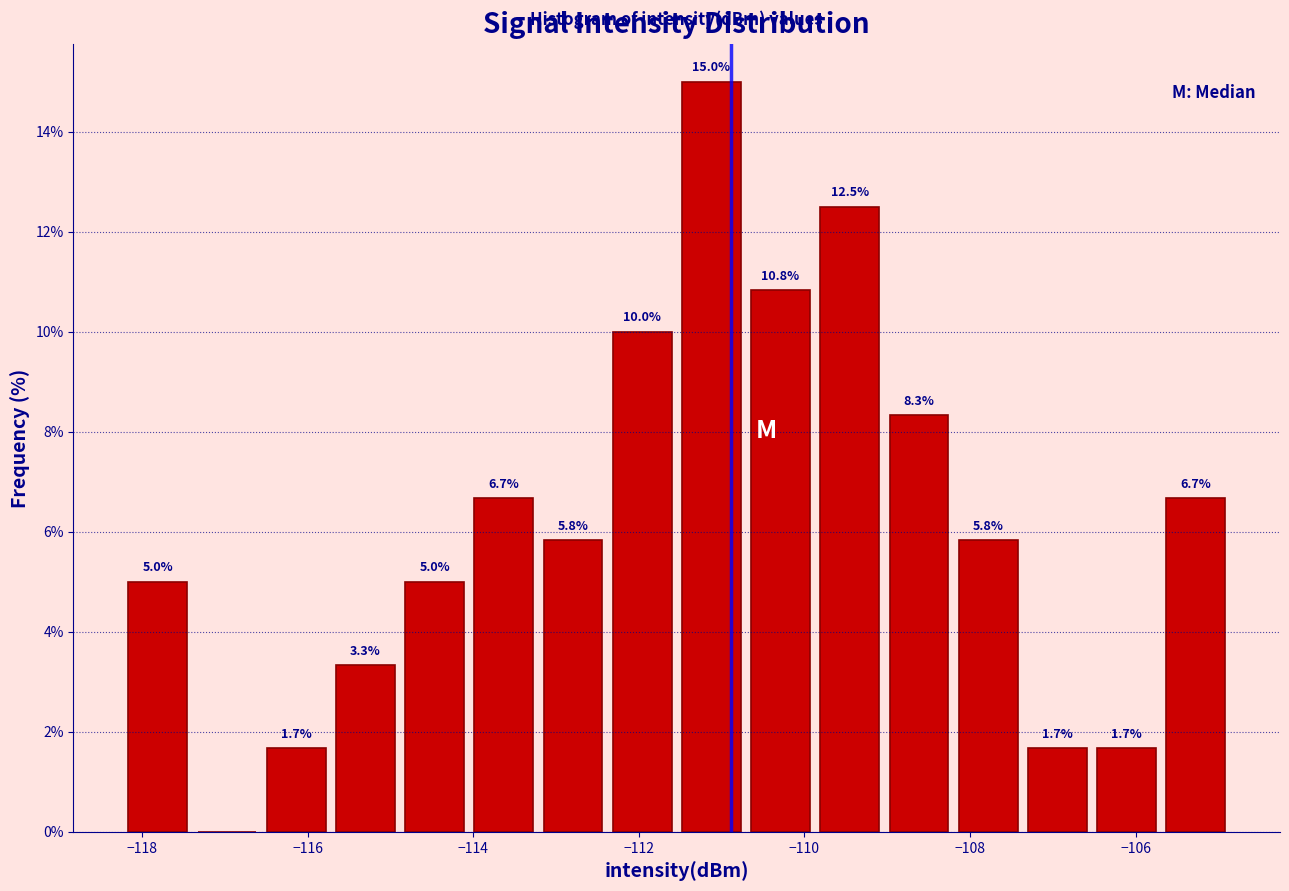

Which range on the x-axis has the tallest bar?

-111.6 to -110.8